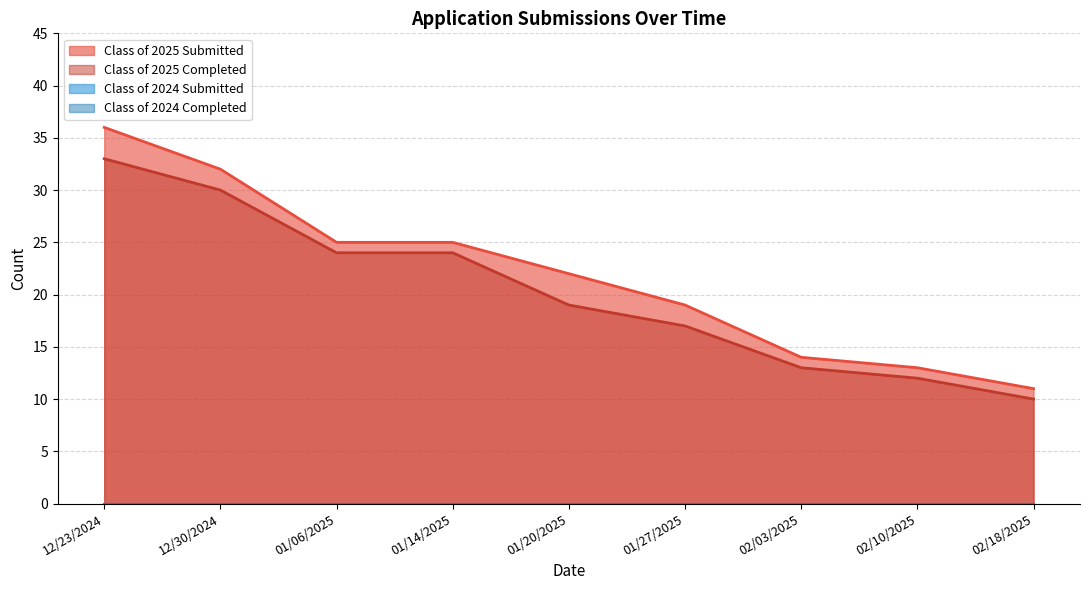

List the series in order of their overall mean, highest first.

Class of 2025 Submitted, Class of 2025 Completed